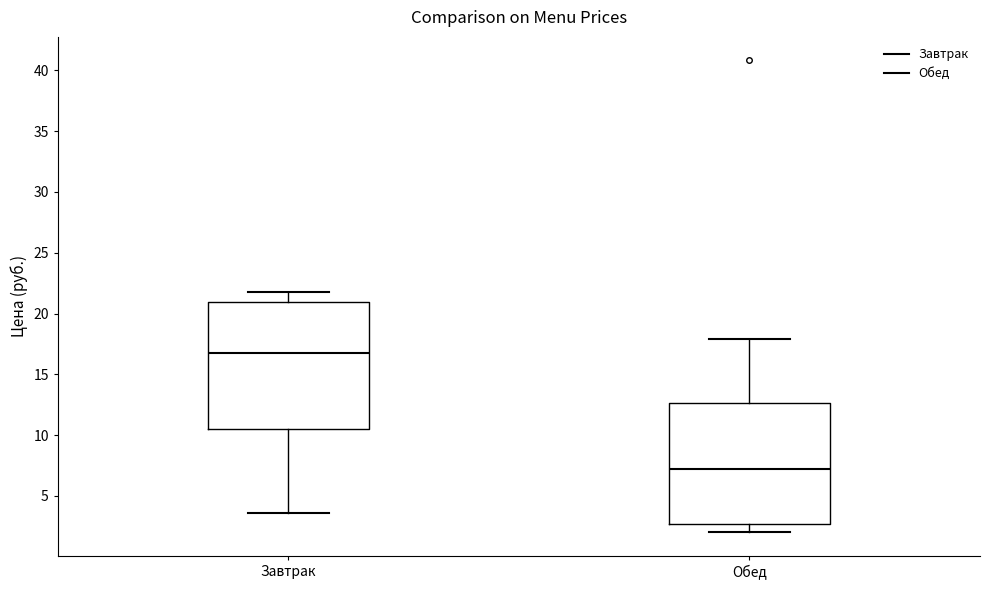

Where does the median line of the box for Завтрак sit on the y-axis? The values are not printed on the chart, so give them approximately, as read against the axis.

16.5